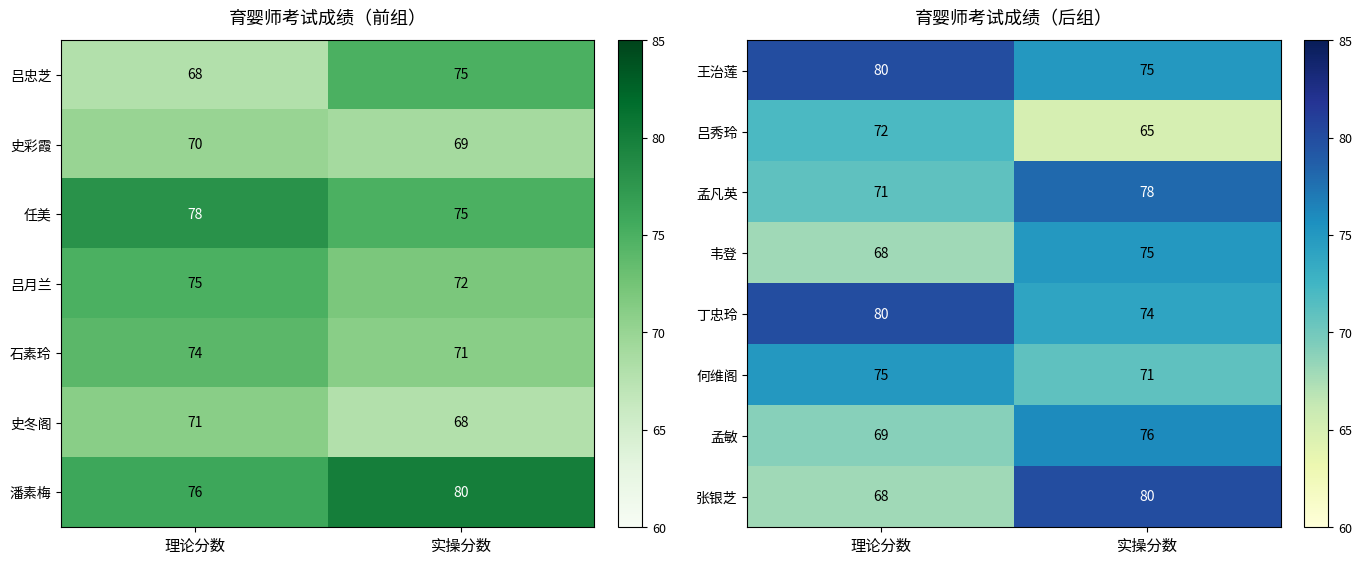

Which has a higher value, 实操分数 or 理论分数?

理论分数